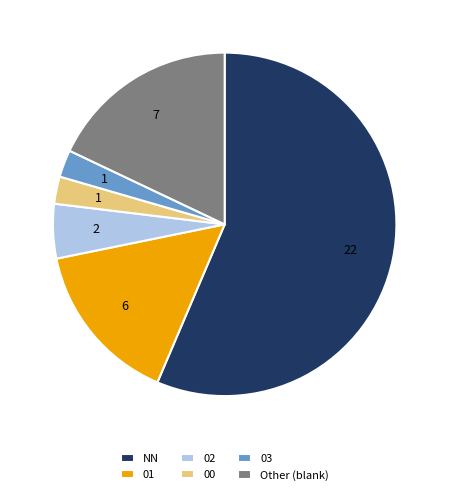

True or false: 02 accounts for 1% of the total.

False